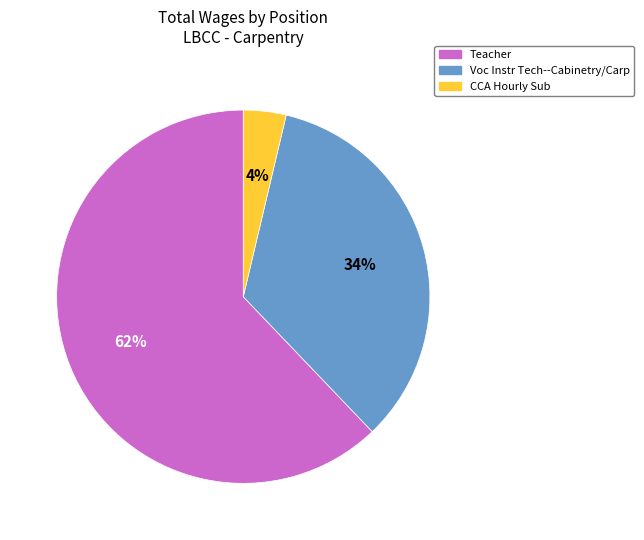

Which slice is the largest?

Teacher